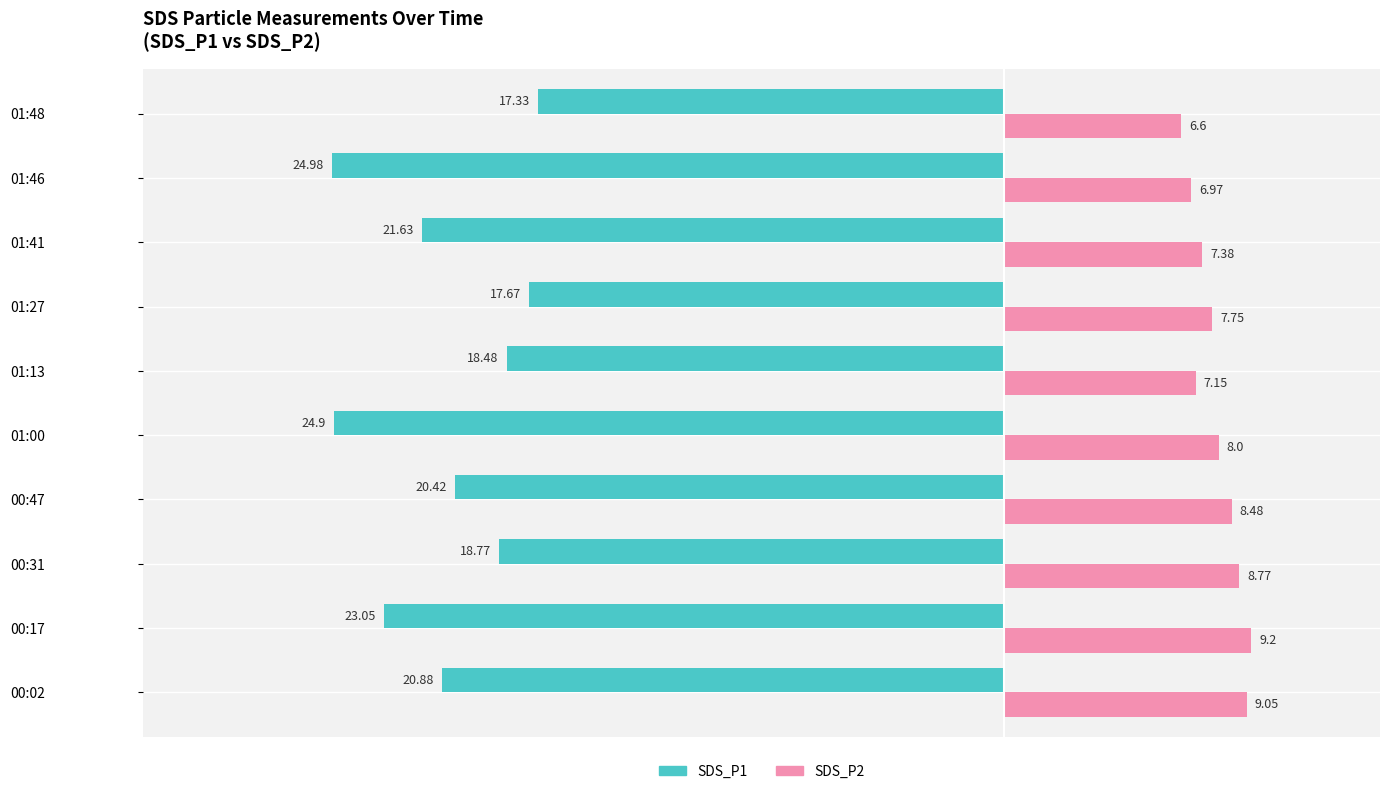

Which series has the largest total across all categories?

SDS_P2